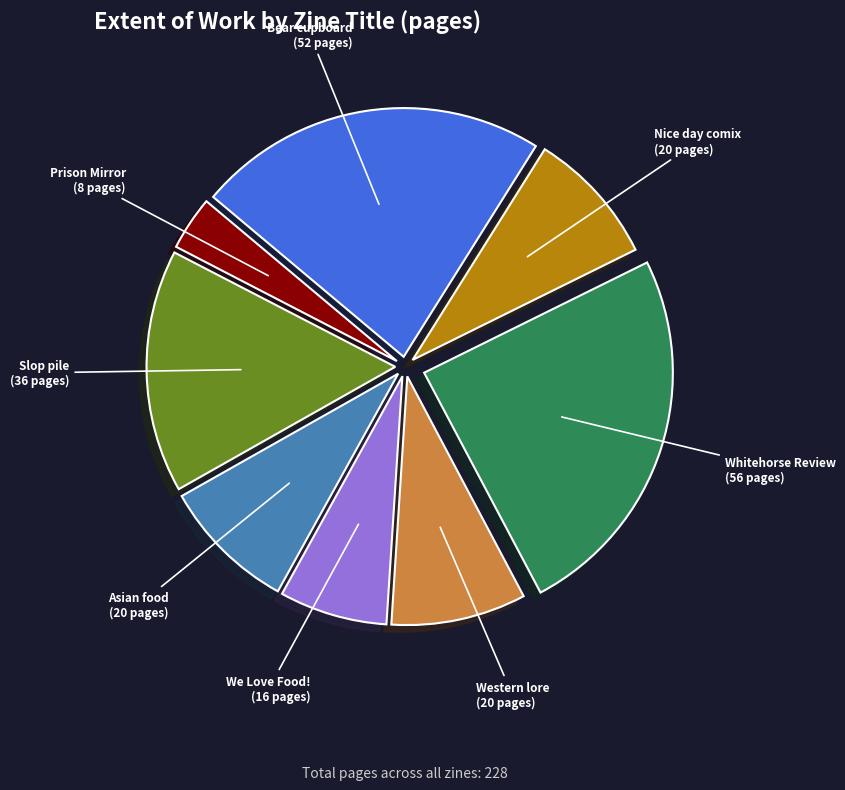

Is there a majority slice in this chart?

No